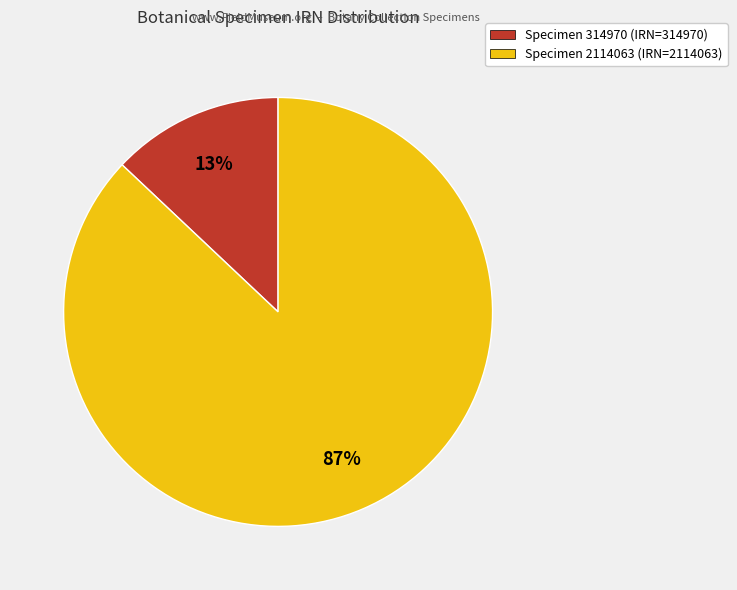

Which category has the biggest portion of the pie?

Specimen 2114063 (IRN=2114063)